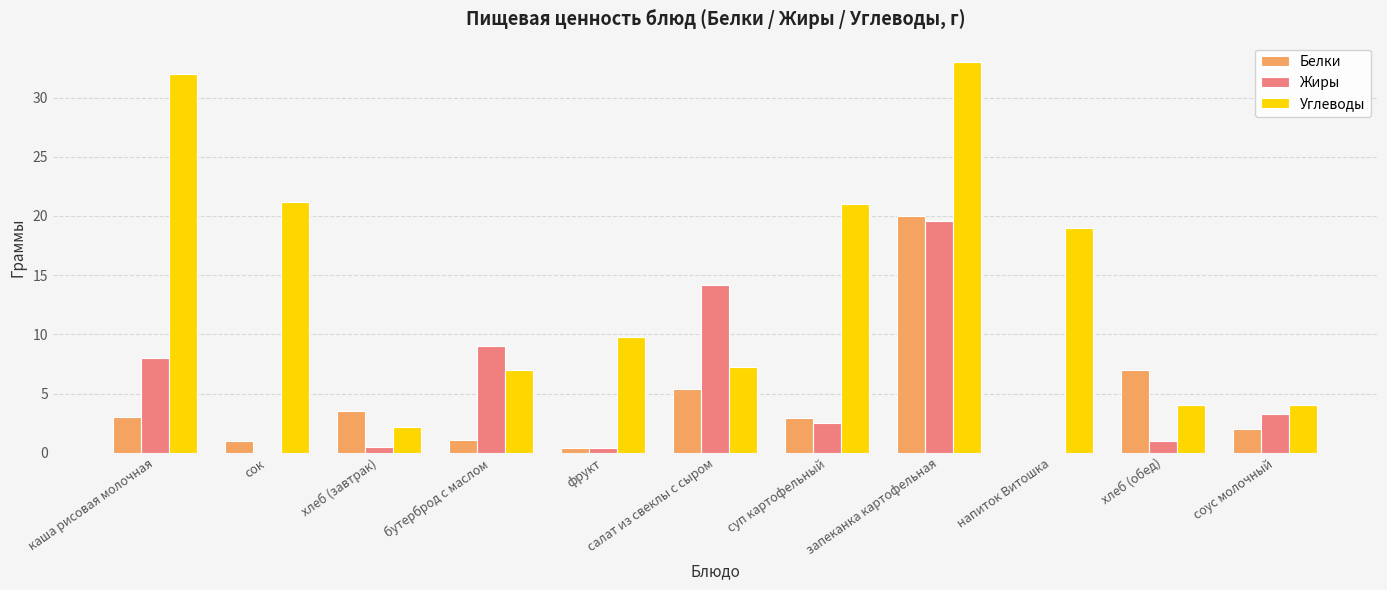

How many groups of bars are there?

11